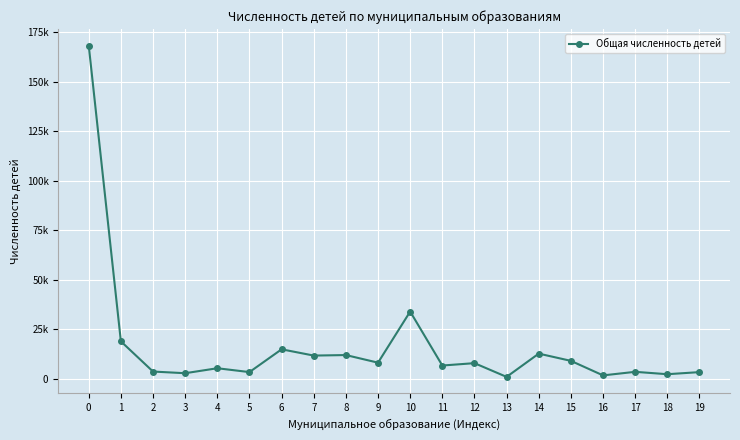

Does the chart have visible grid lines?

Yes